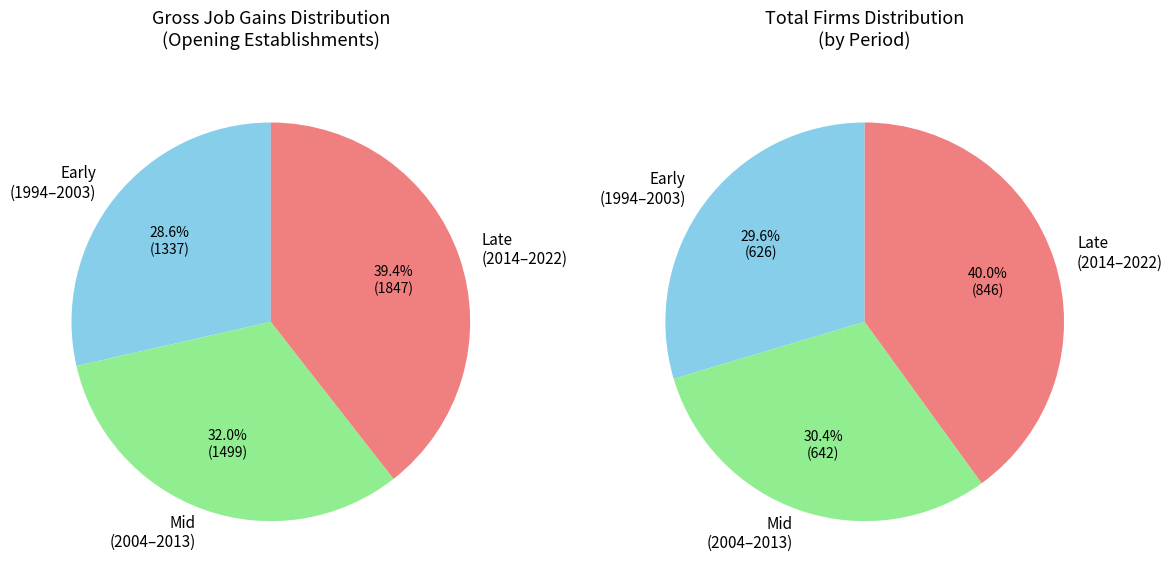

Which slice is the smallest?

1994